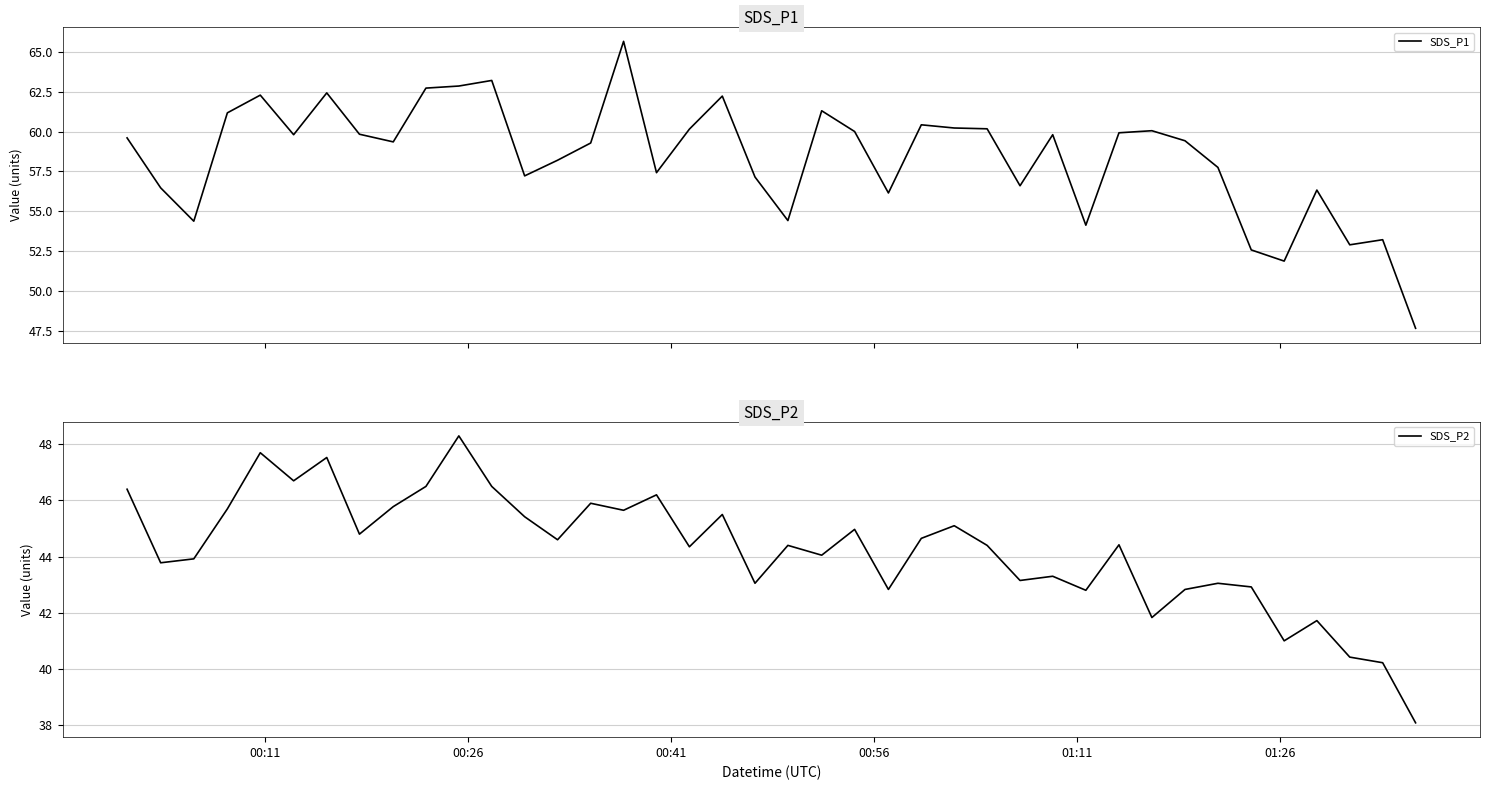

What is the highest value of the SDS_P1 series?

65.7